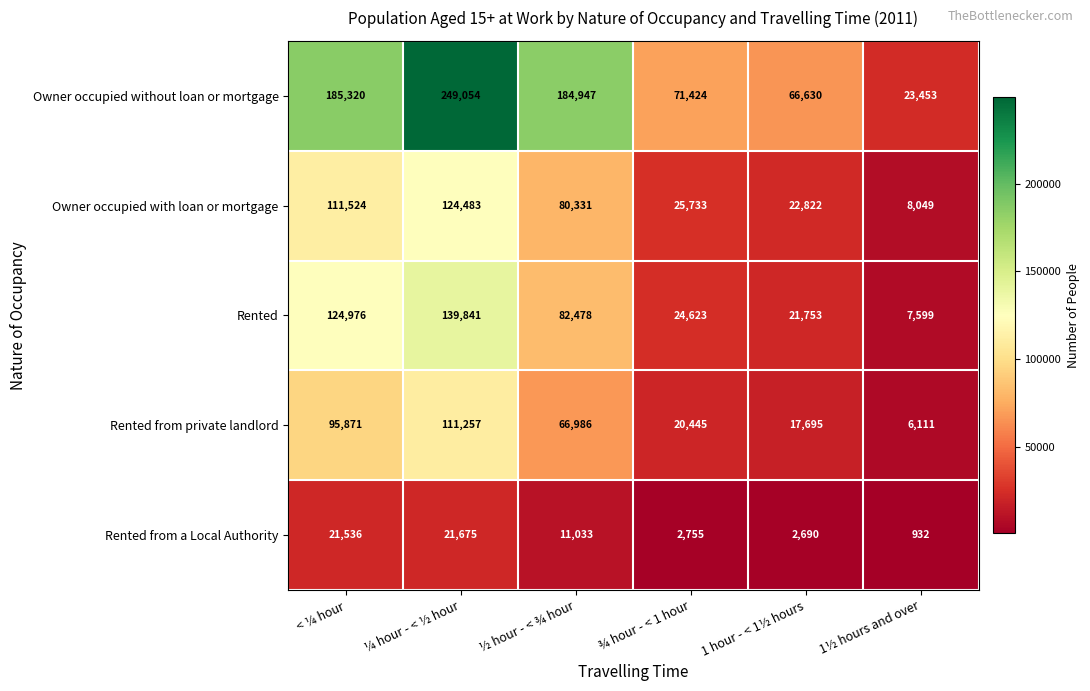

Count the number of categories in the chart.

6